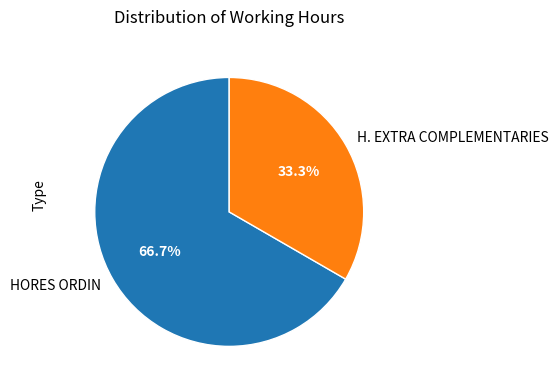

Which category has the biggest portion of the pie?

HORES ORDIN